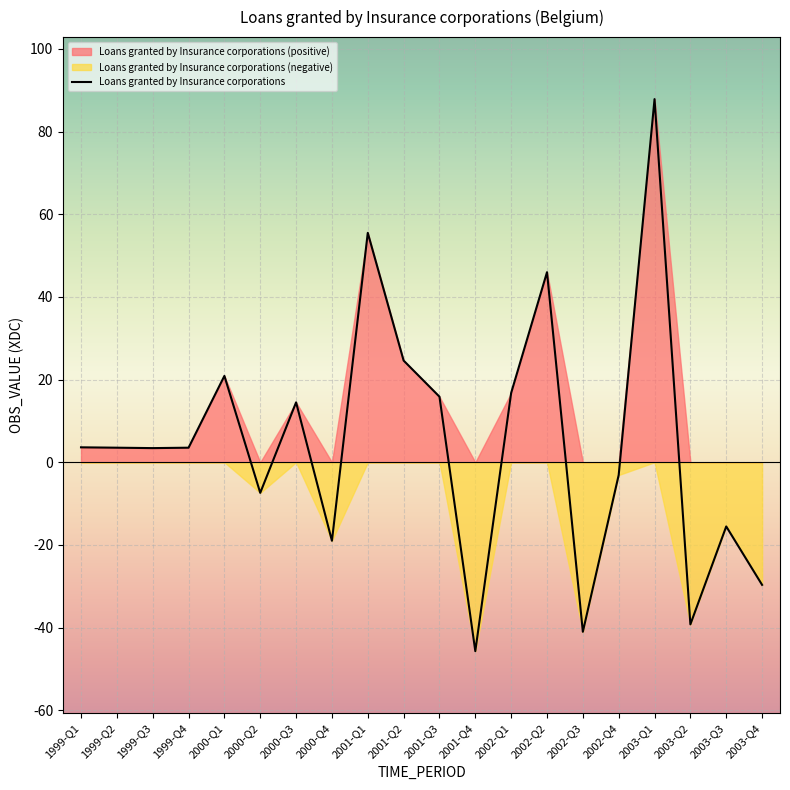

True or false: the data shows -15.5 at 2003-Q3.

True